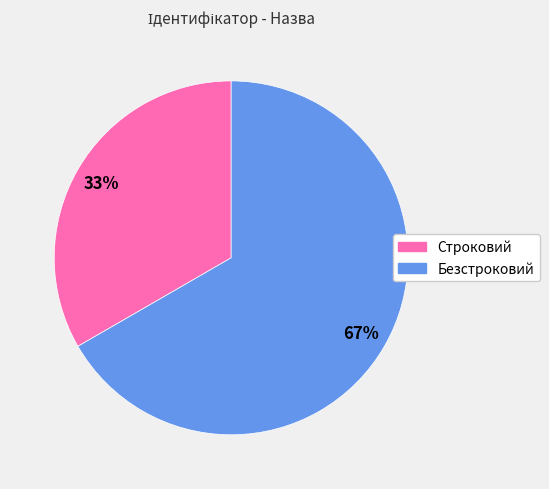

Is there any slice that represents more than half of the pie?

Yes